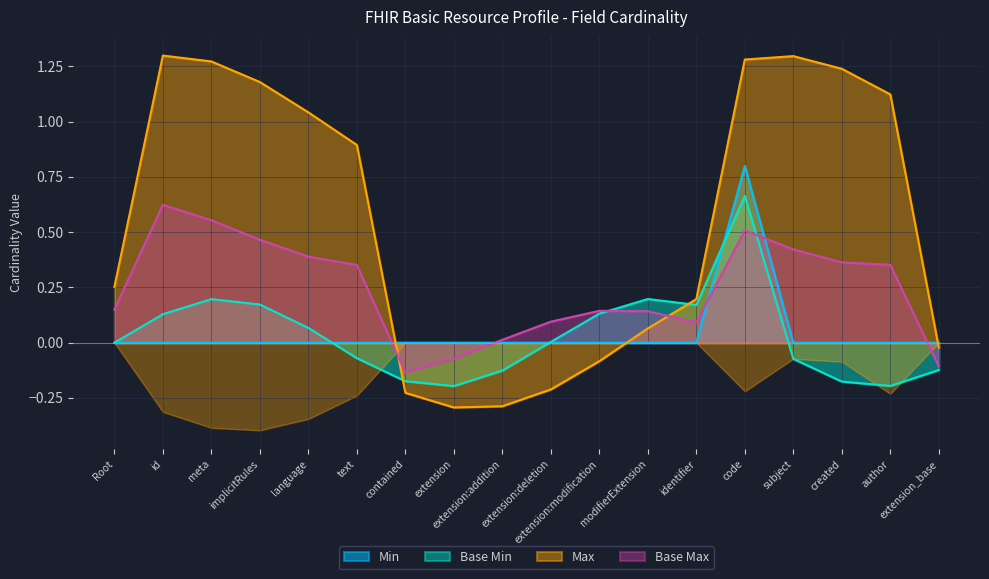

True or false: Min and Base Max cross at least once.

True